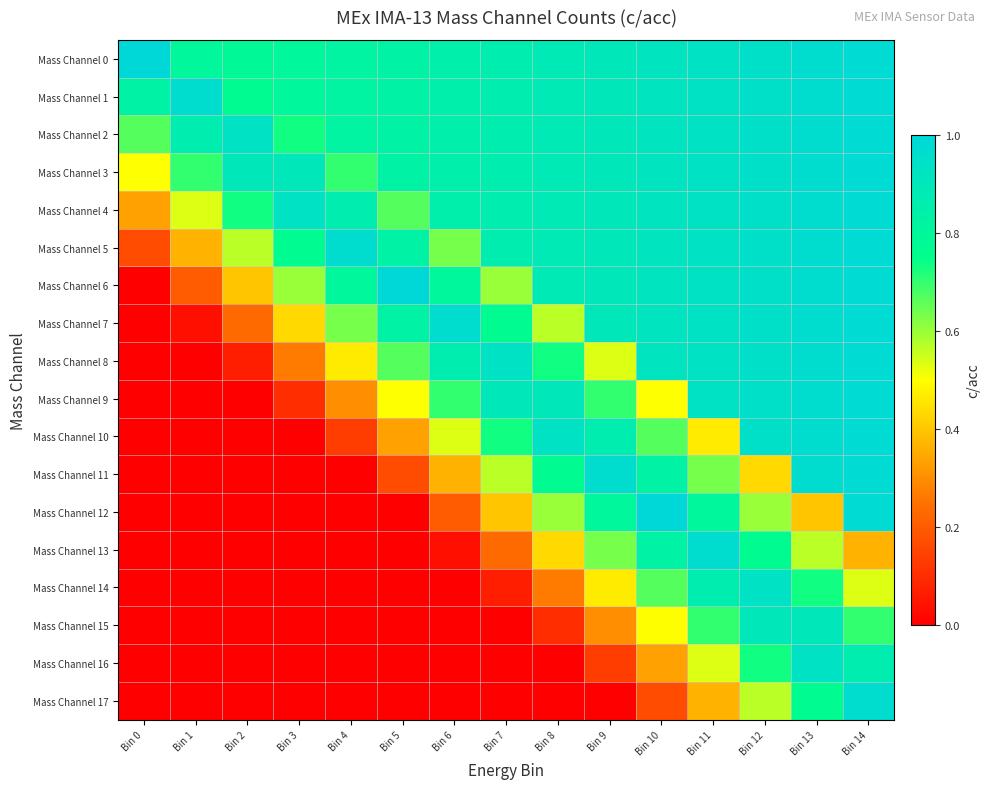

Which series has the largest total across all categories?

Mass Channel 0